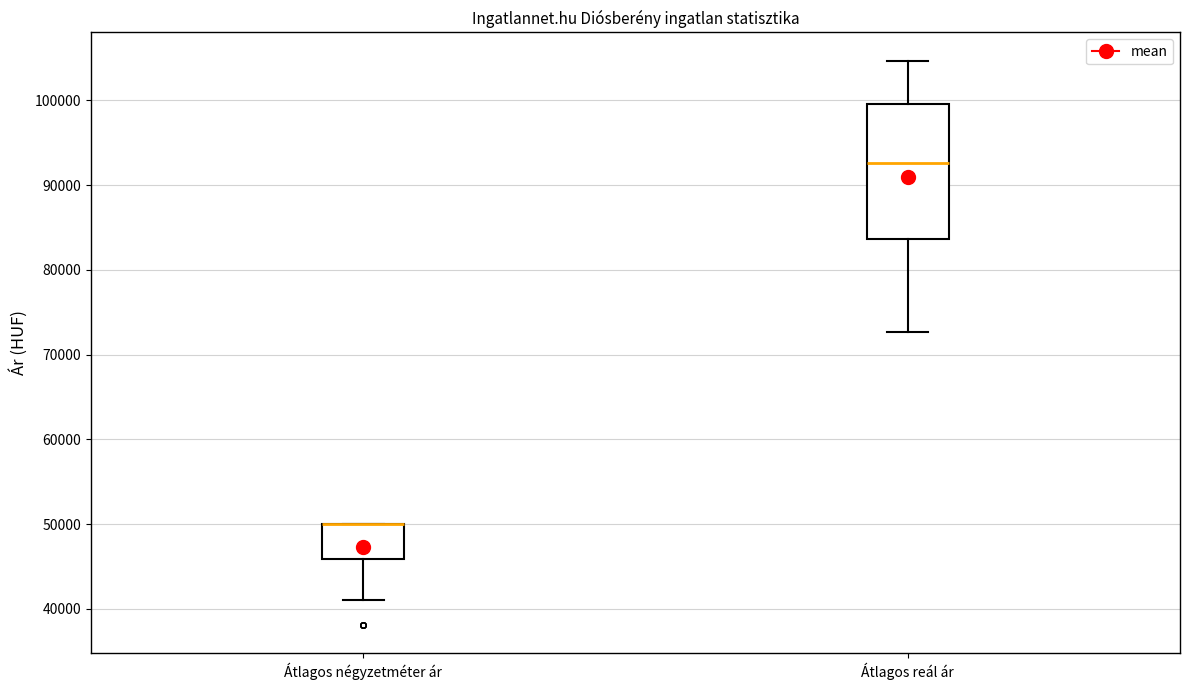

Reading left to right, transcribe this box plot: for each box, give where its median line is, the range the box spans, and where its two whiskers end, as read against the y-axis. The values are not printed on the chart, so give them approximately, as read against the axis.

Átlagos négyzetméter ár: median 50000 (drawn on the box's upper edge), box 46000 to 50000, whiskers 41000 to 50000
Átlagos reál ár: median 93000, box 84000 to 100000, whiskers 73000 to 105000